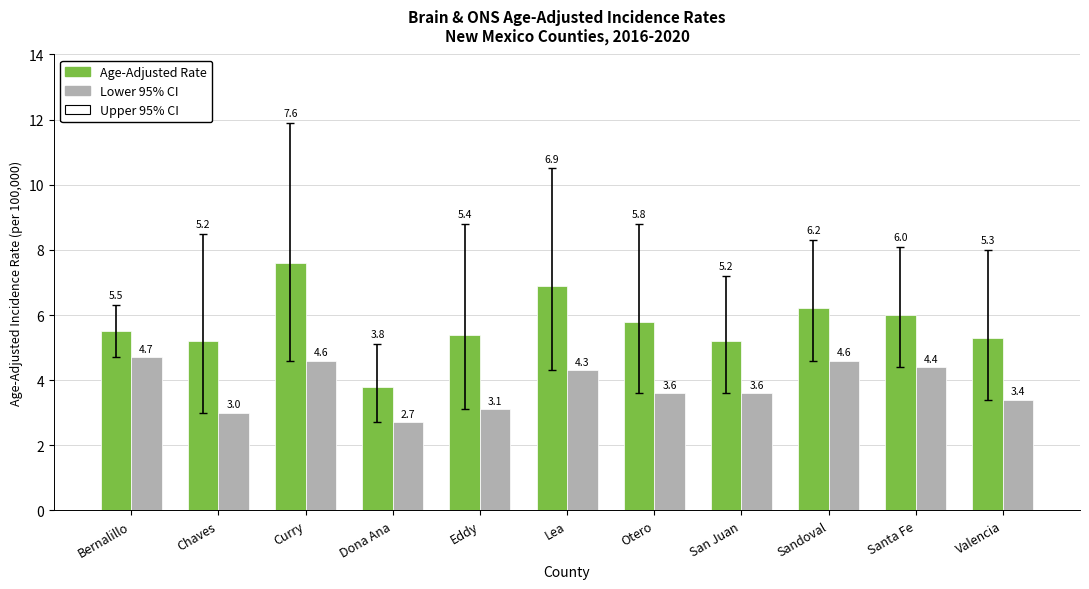

Reading left to right, what are all the values shown in this chart?

Age-Adjusted Rate: Bernalillo=5.5	Chaves=5.2	Curry=7.6	Dona Ana=3.8	Eddy=5.4	Lea=6.9	Otero=5.8	San Juan=5.2	Sandoval=6.2	Santa Fe=6.0	Valencia=5.3
Lower 95% CI: Bernalillo=4.7	Chaves=3.0	Curry=4.6	Dona Ana=2.7	Eddy=3.1	Lea=4.3	Otero=3.6	San Juan=3.6	Sandoval=4.6	Santa Fe=4.4	Valencia=3.4